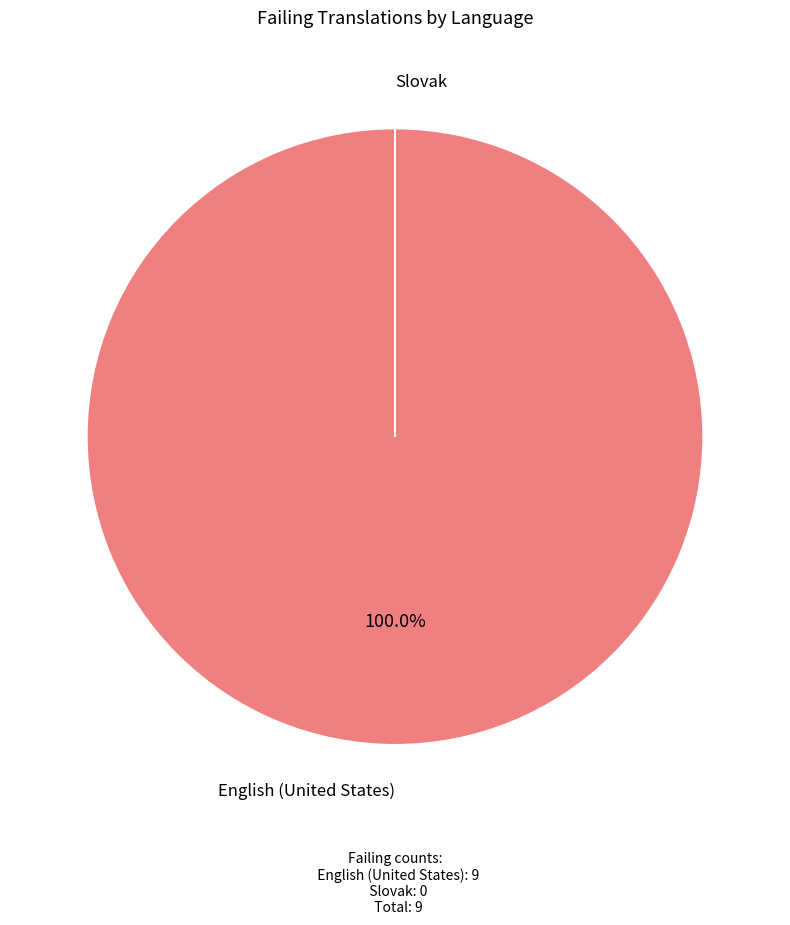

Is there any slice that represents more than half of the pie?

Yes